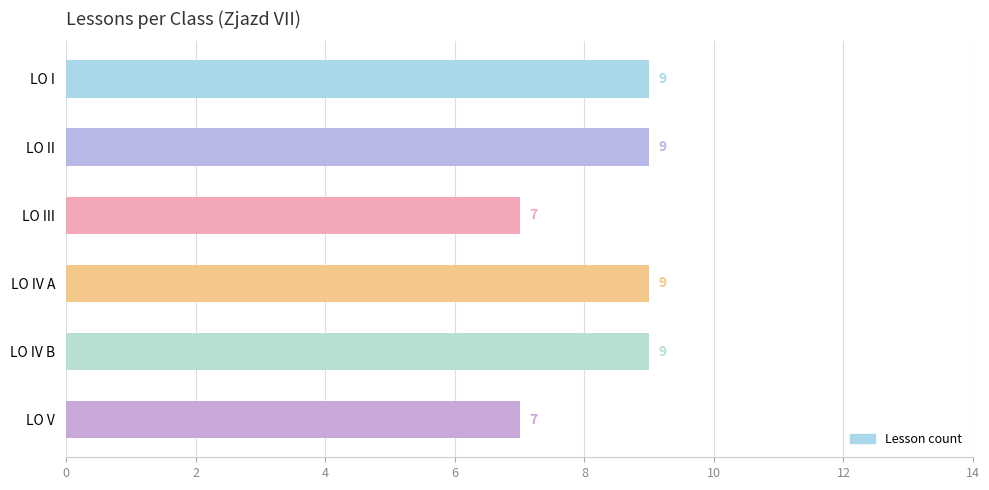

What is the value of the 3rd bar from the top?

7